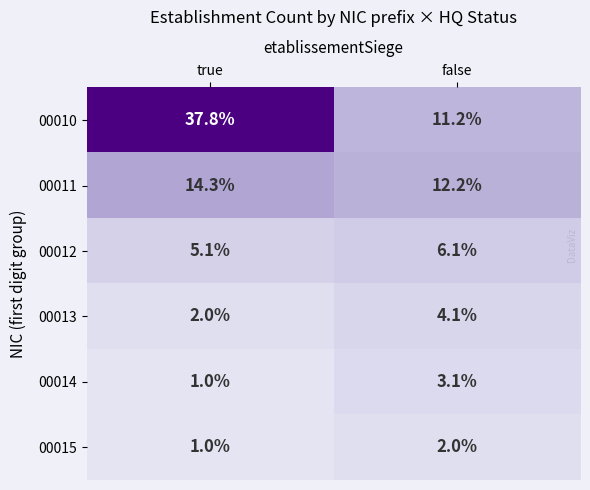

Which series has the largest total across all categories?

00010